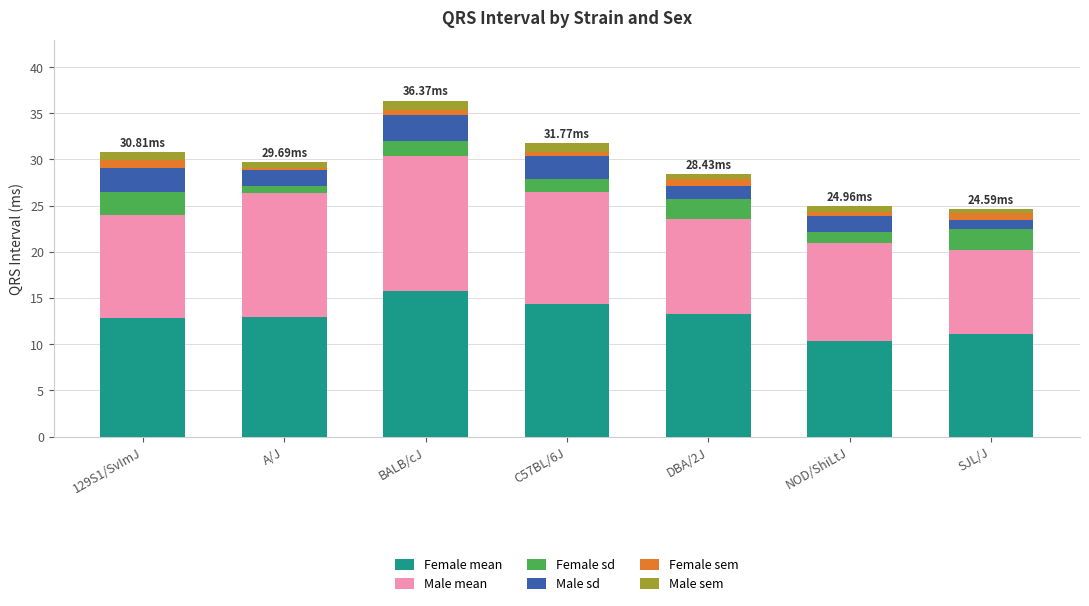

At which label does Female mean reach its peak?

BALB/cJ